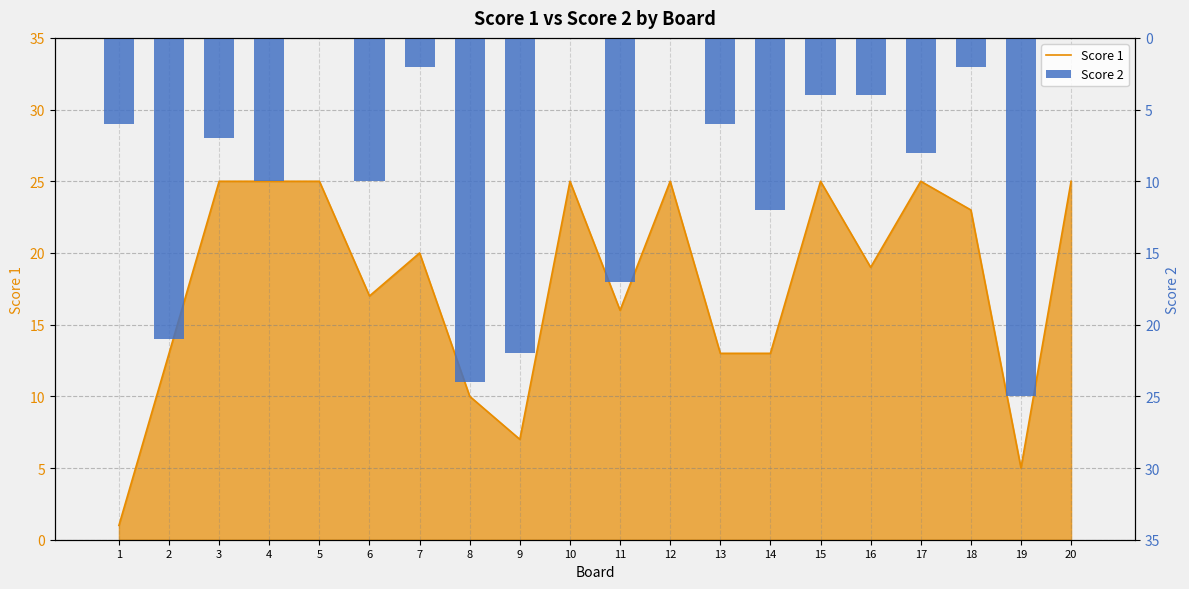

Which series changed the most between 5 and 13?

Score 1